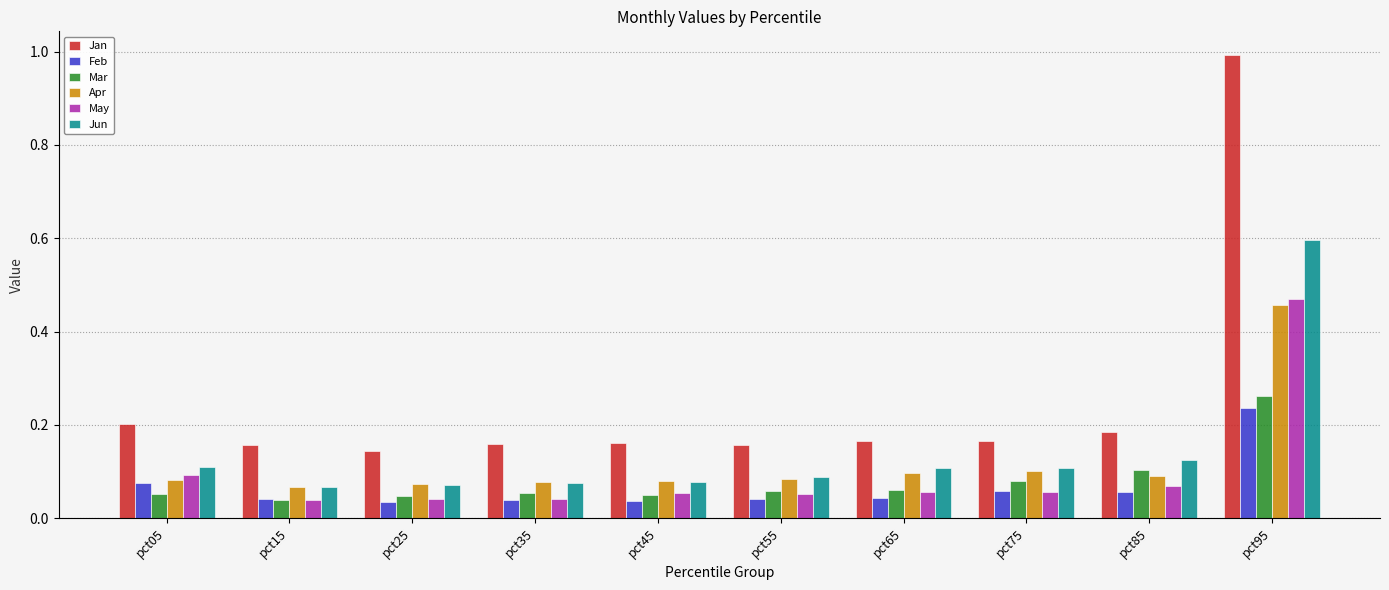

Which category has the highest value in the Jun series?

pct95